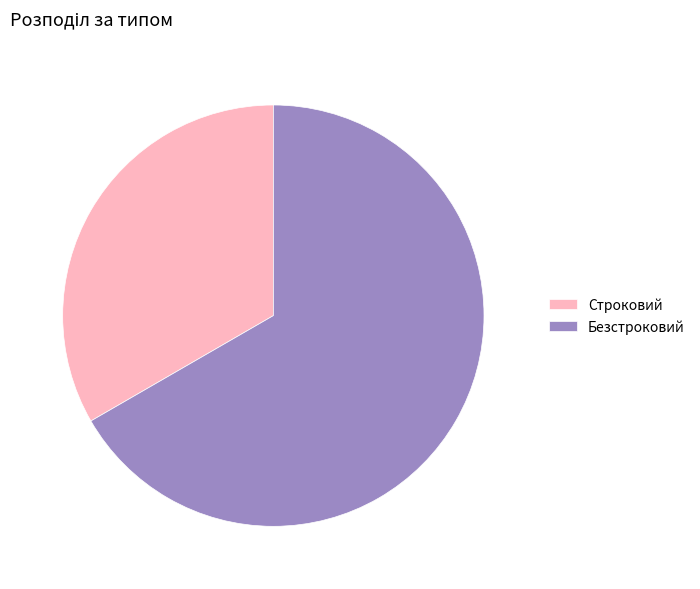

Count the number of slices in the pie.

2